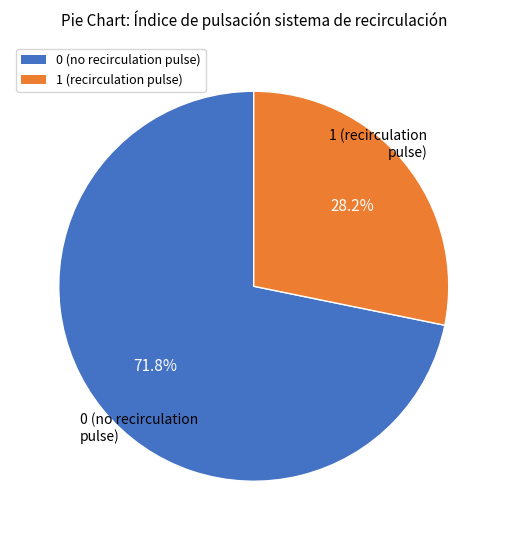

How much of the chart is everything except 0?

28.2%